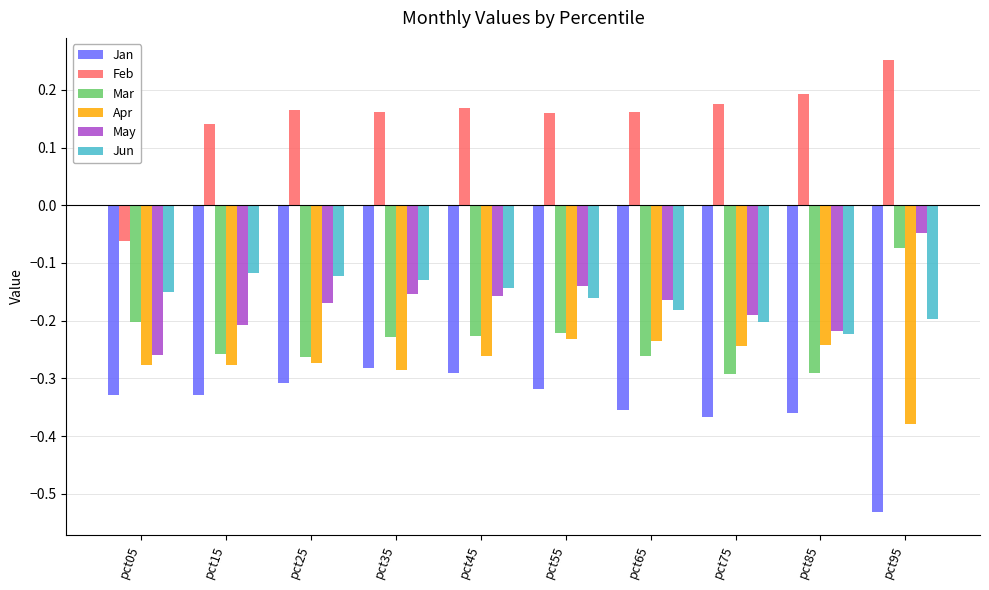

What are all the series names shown in the legend?

Jan, Feb, Mar, Apr, May, Jun